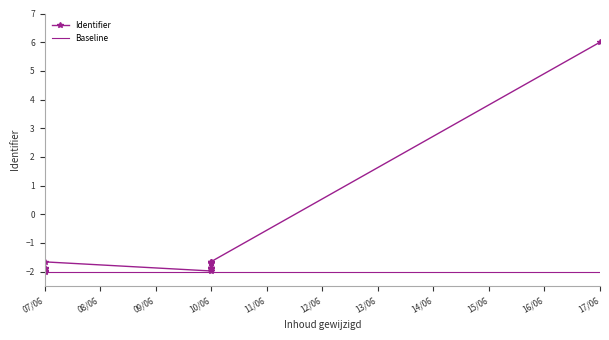

What is the minimum value shown in the chart?

-2.0